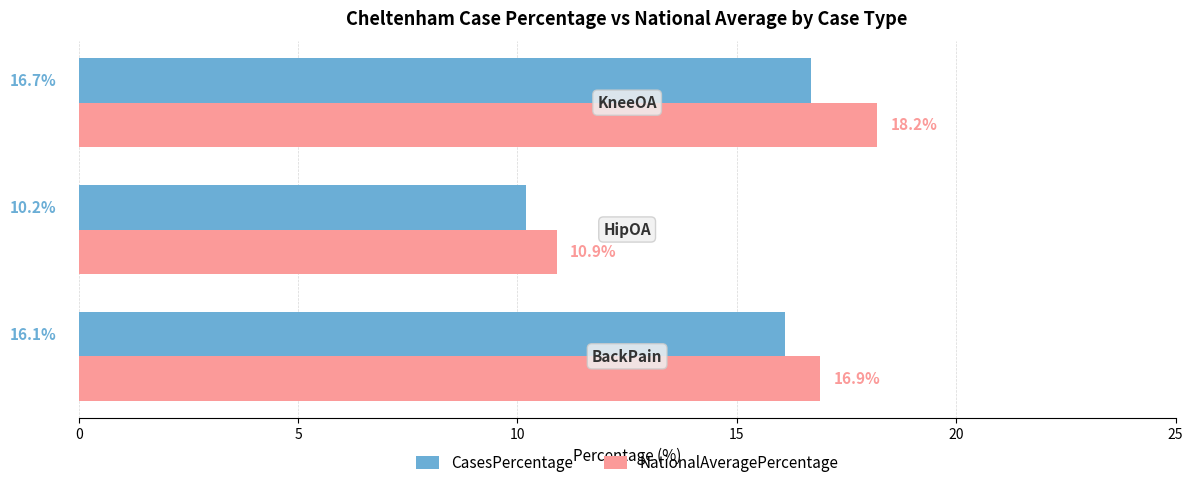

What is the lowest value of the NationalAveragePercentage series?

10.9